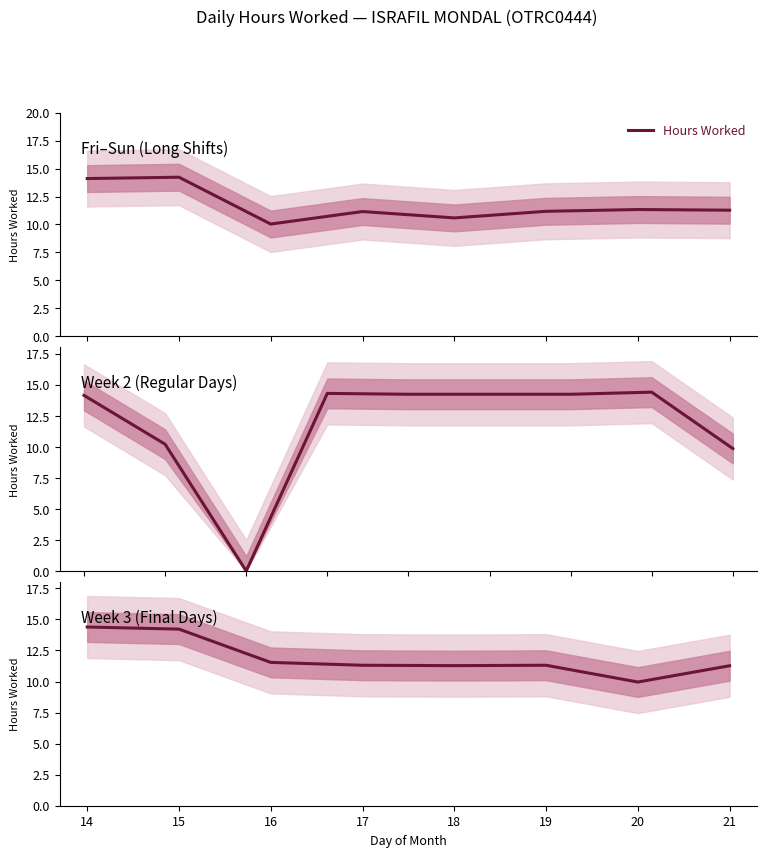

At which label is the value closest to 12?

16